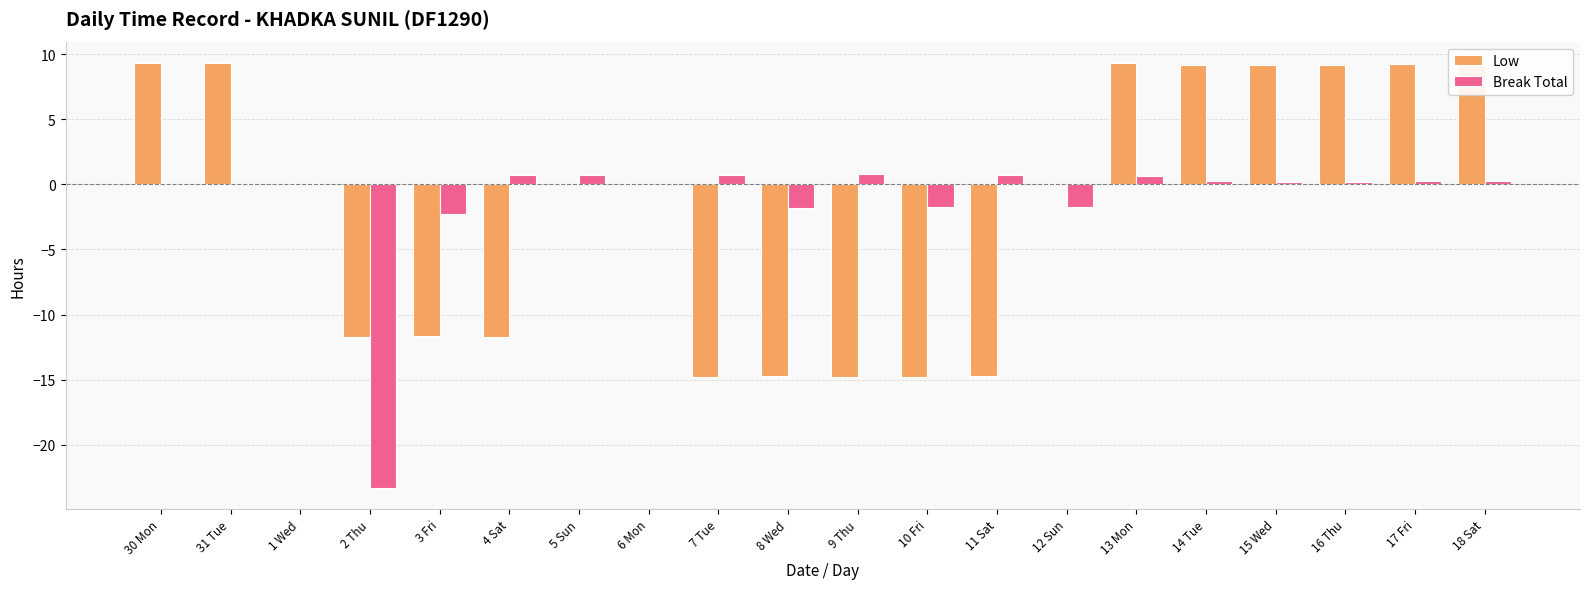

What is the sum of the Low values at 1 Wed and 11 Sat?

-14.7